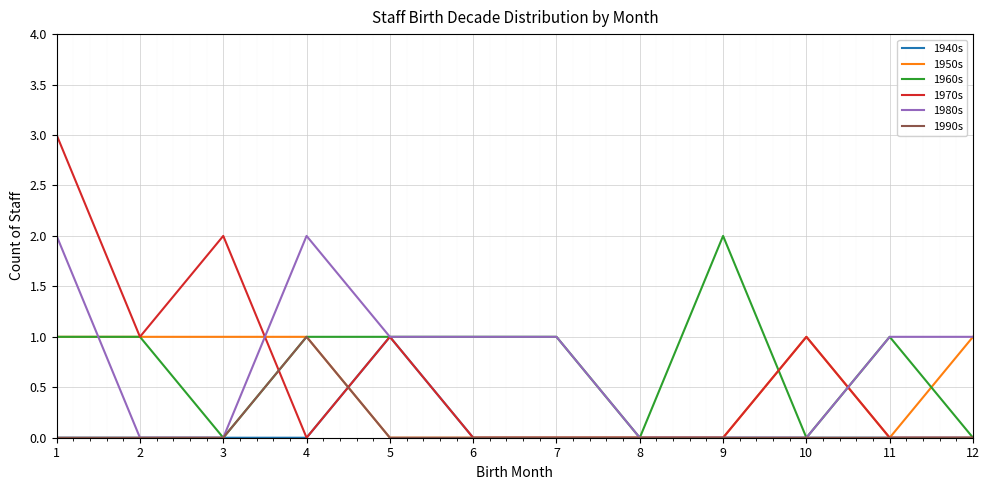

What is the total value across all series at 6?

2